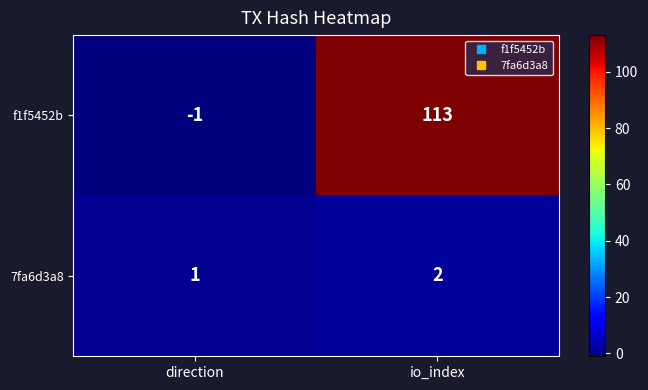

What is the sum of all f1f5452b values?

112